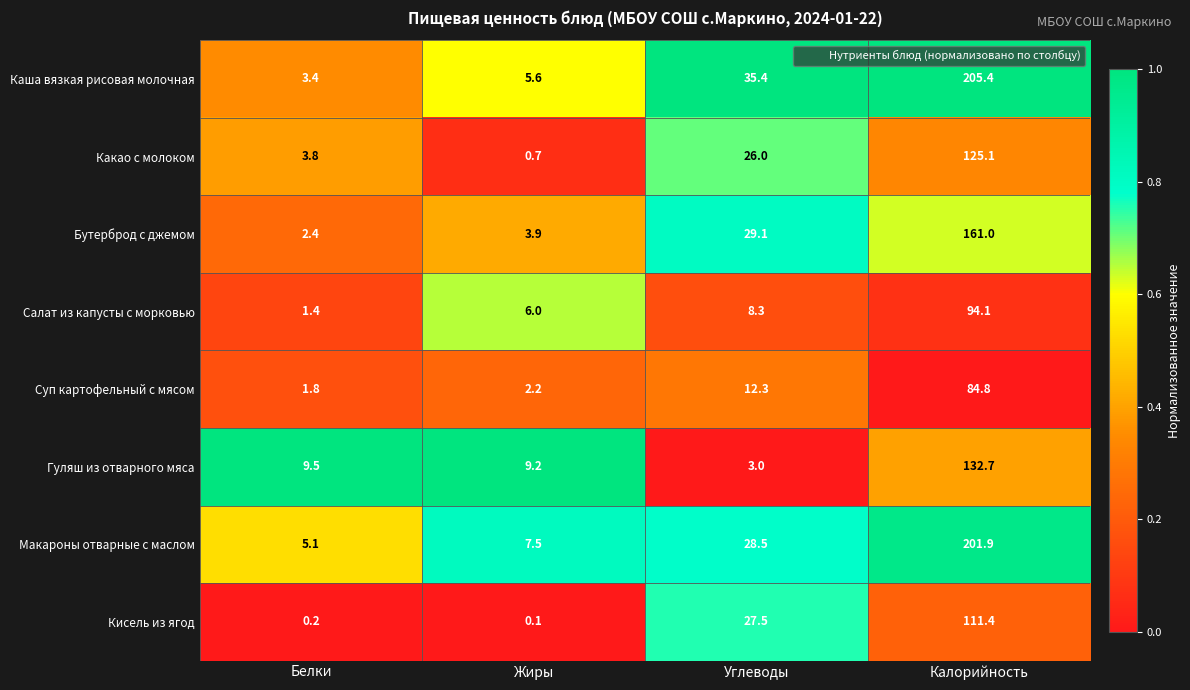

What is the sum of the Суп картофельный с мясом values at Калорийность and Жиры?

87.0